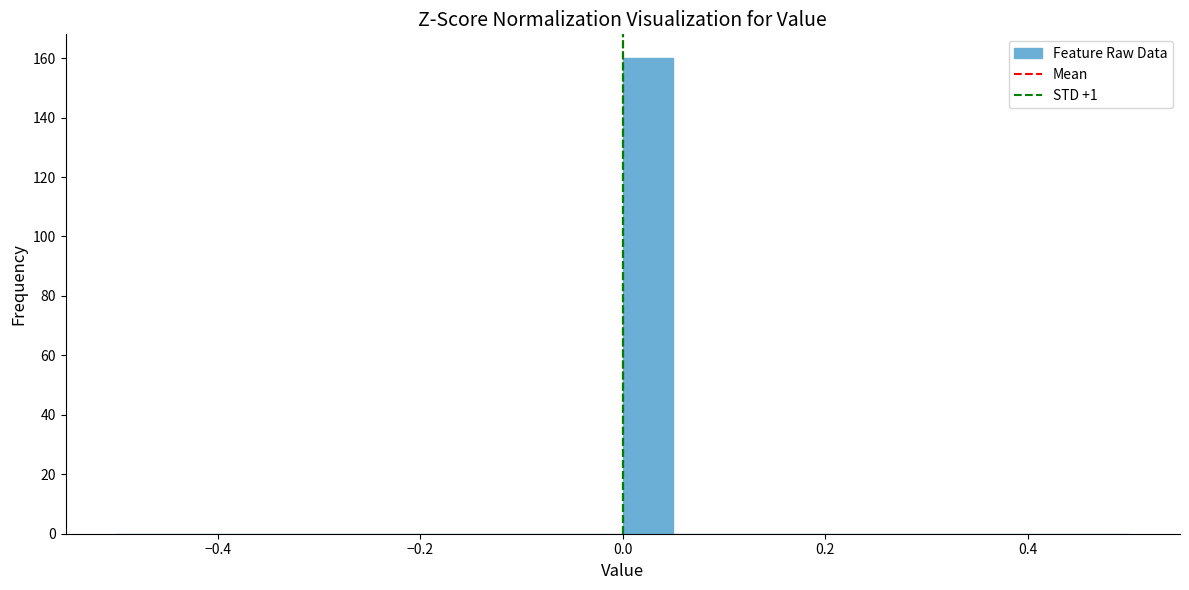

Around what value on the x-axis is the tallest bar? Give the approximate position of its centre, as read against the axis.

0.02